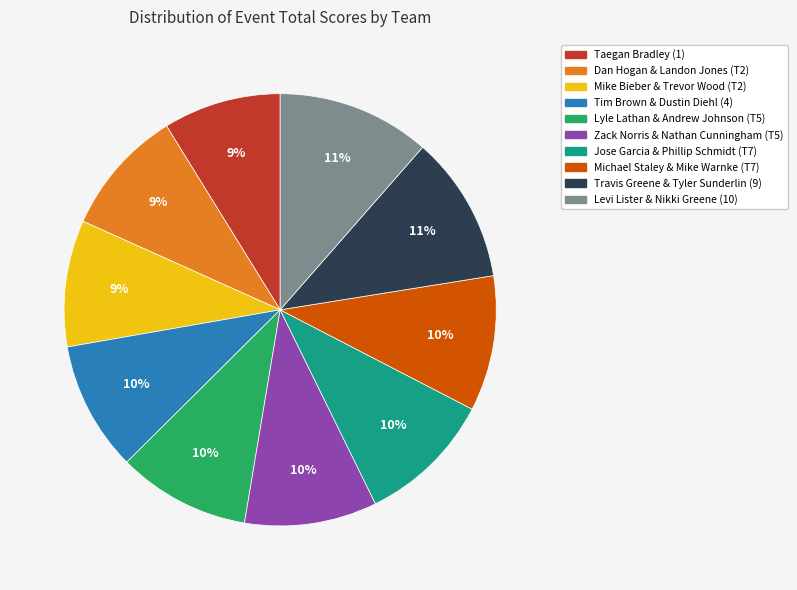

The Michael Staley & Mike Warnke (T7) slice represents 10% of the pie. True or false?

True